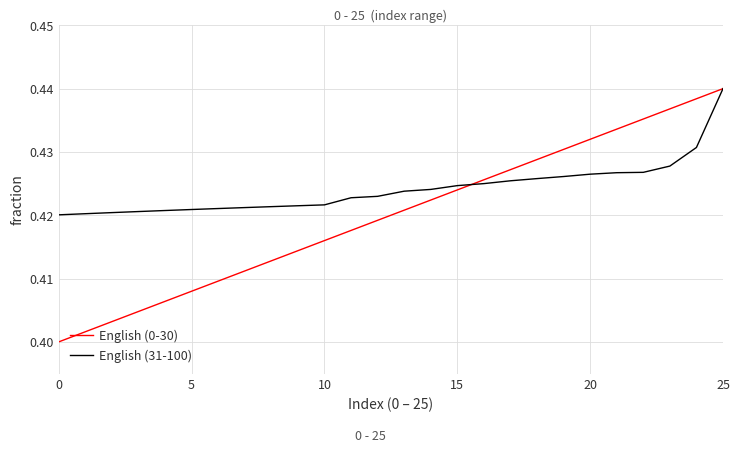

How many lines are shown in the chart?

2